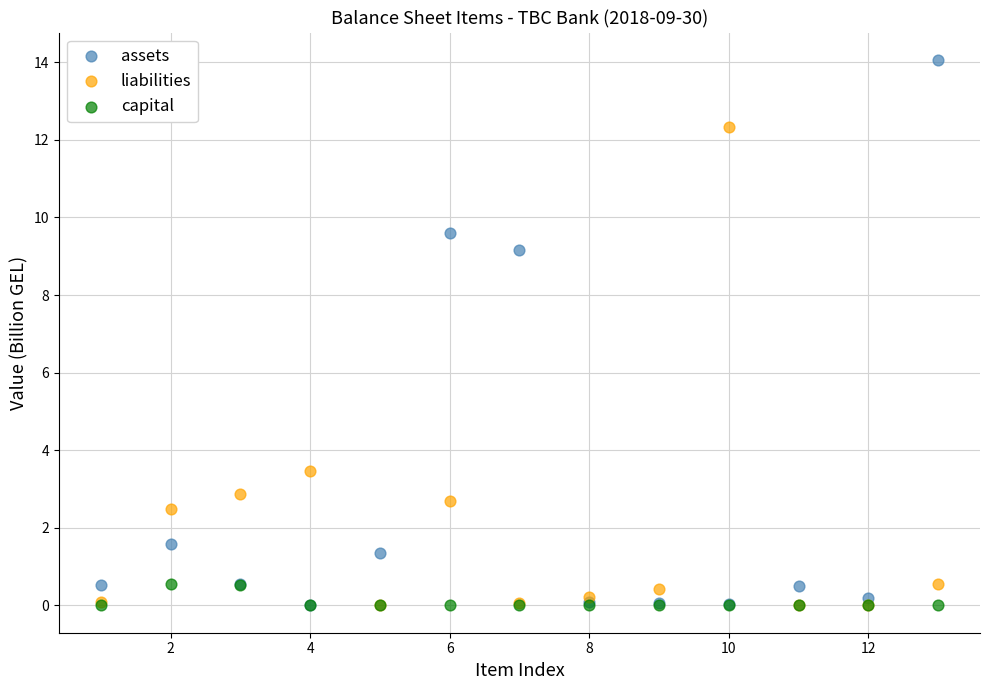

In the liabilities series, what Y value is closest to 6?

3.5